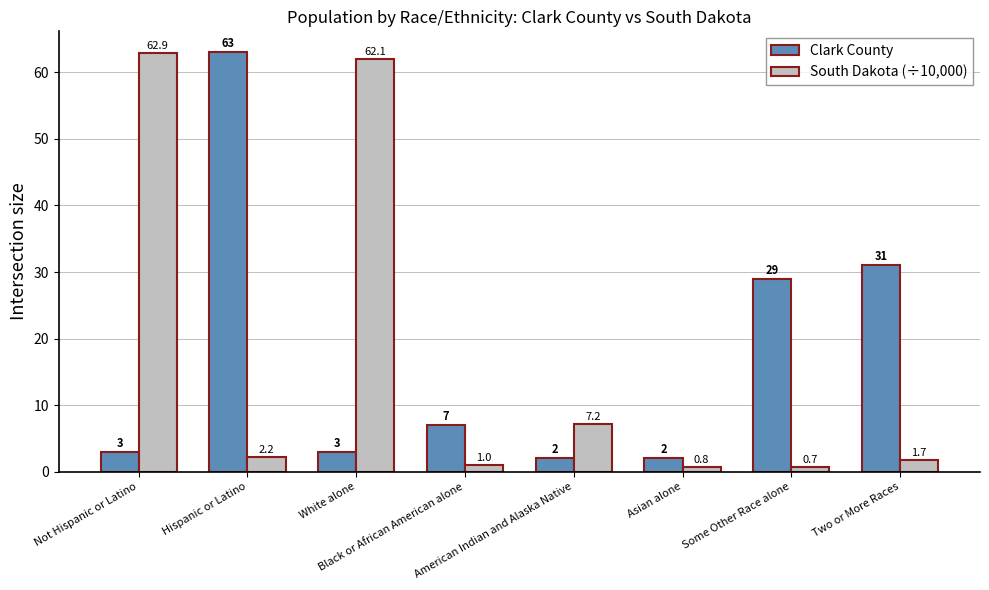

What is the total value across all series at Not Hispanic or Latino?

65.9